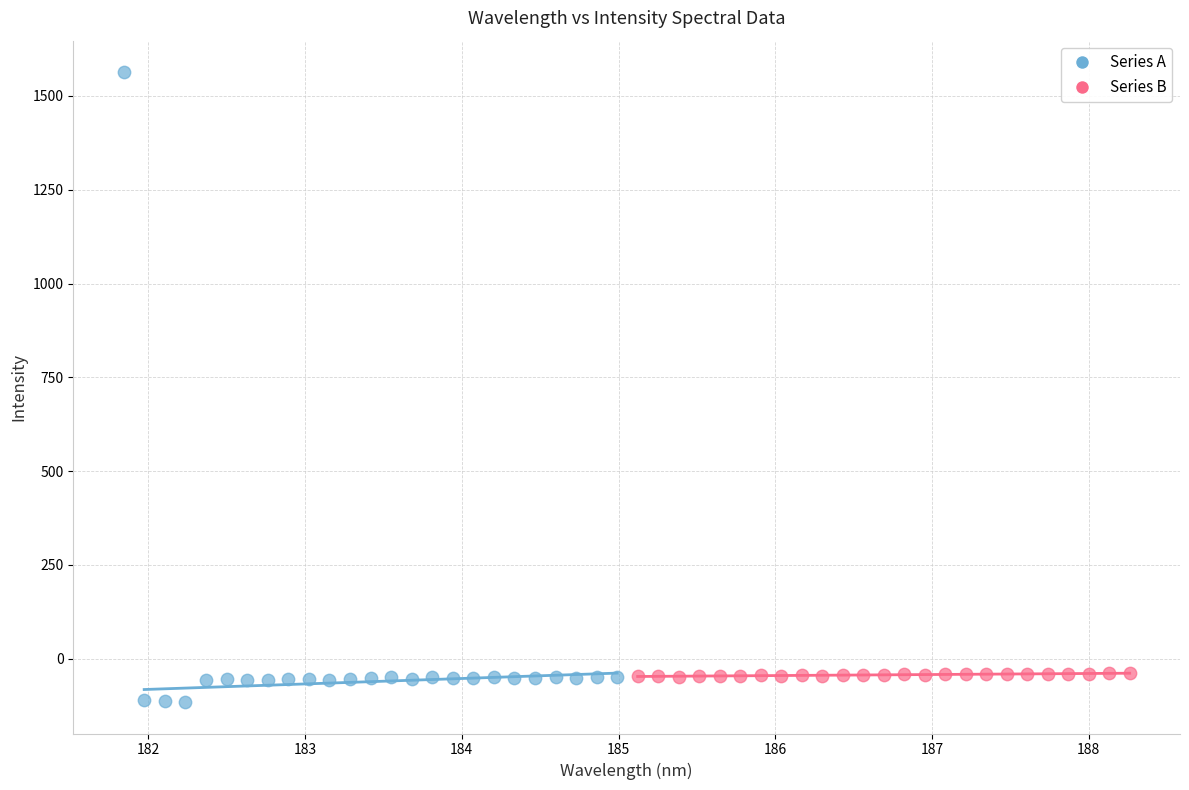

What are all the series names shown in the legend?

Series A, Series B